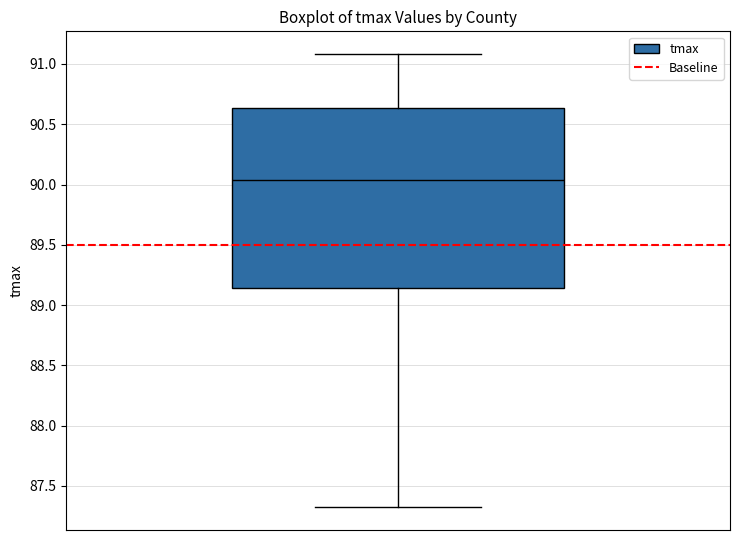

Read this box plot against the y-axis: the position of the median line, the range covered by the box, and the ends of both whiskers. The values are not printed on the chart, so give them approximately, as read against the axis.

median 90.05, box 89.15 to 90.65, whiskers 87.30 to 91.10